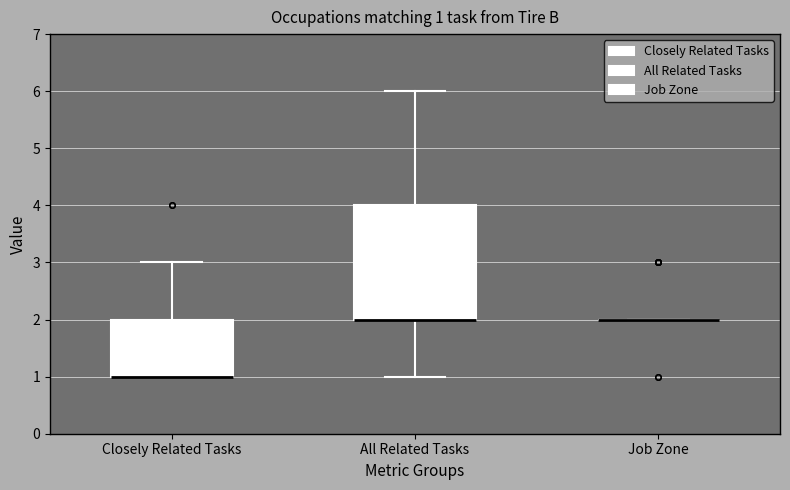

Comparing the boxes themselves (not the whiskers), which one is the tallest?

All Related Tasks